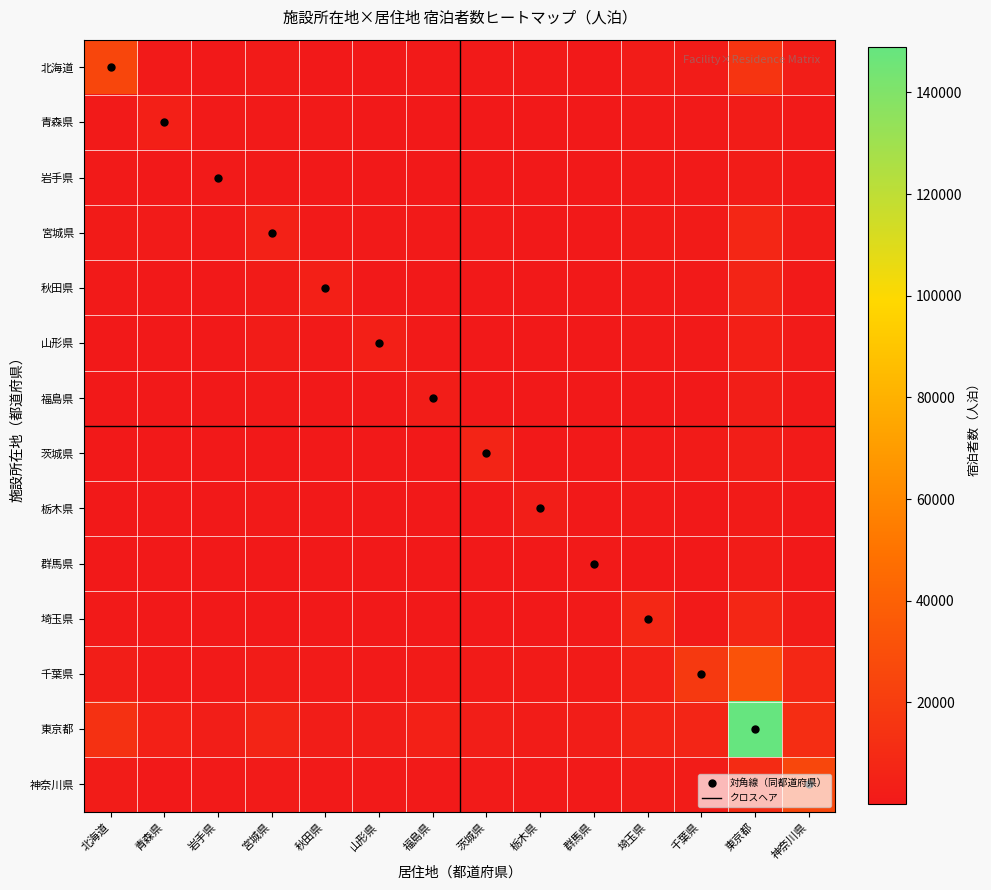

Is the value of 神奈川県 at 宮城県 greater than the value of 福島県 at 北海道?

Yes